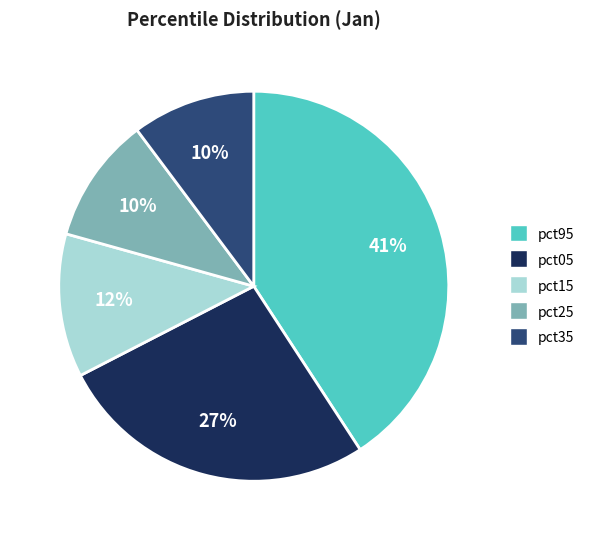

Is there any slice that represents more than half of the pie?

No